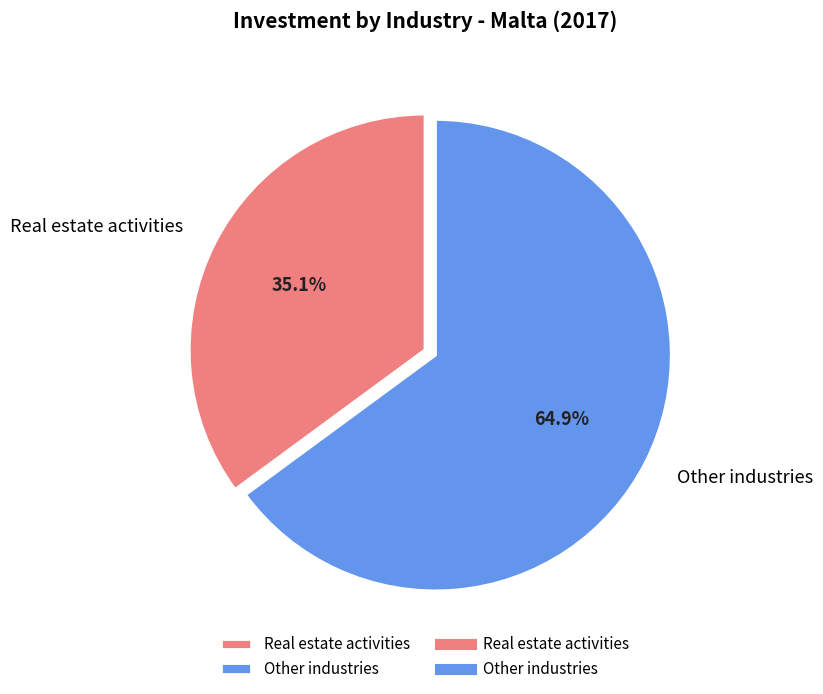

To the nearest percent, what is the difference between the largest and smallest slice percentages?

30%